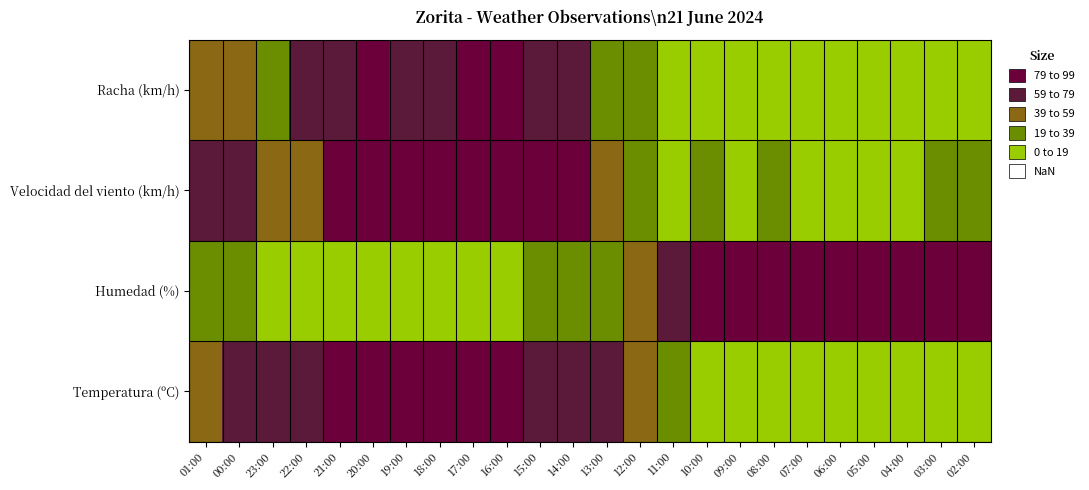

Count the number of categories in the chart.

24